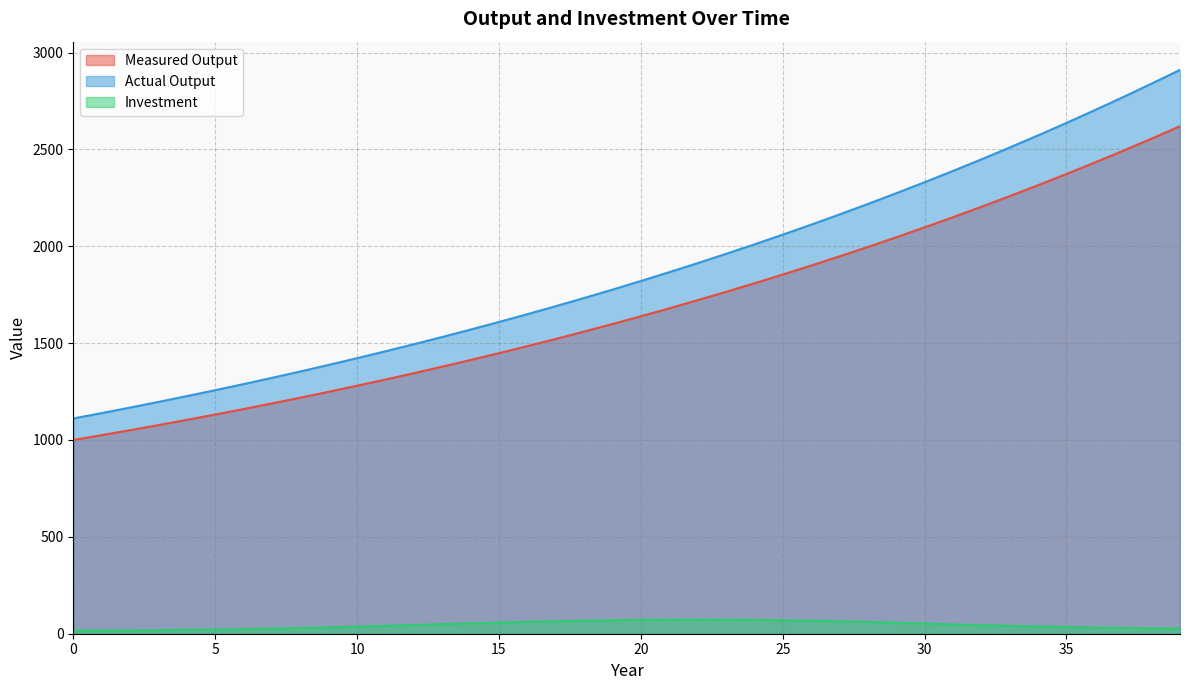

How many values in the Actual Output series are below 1820?

20